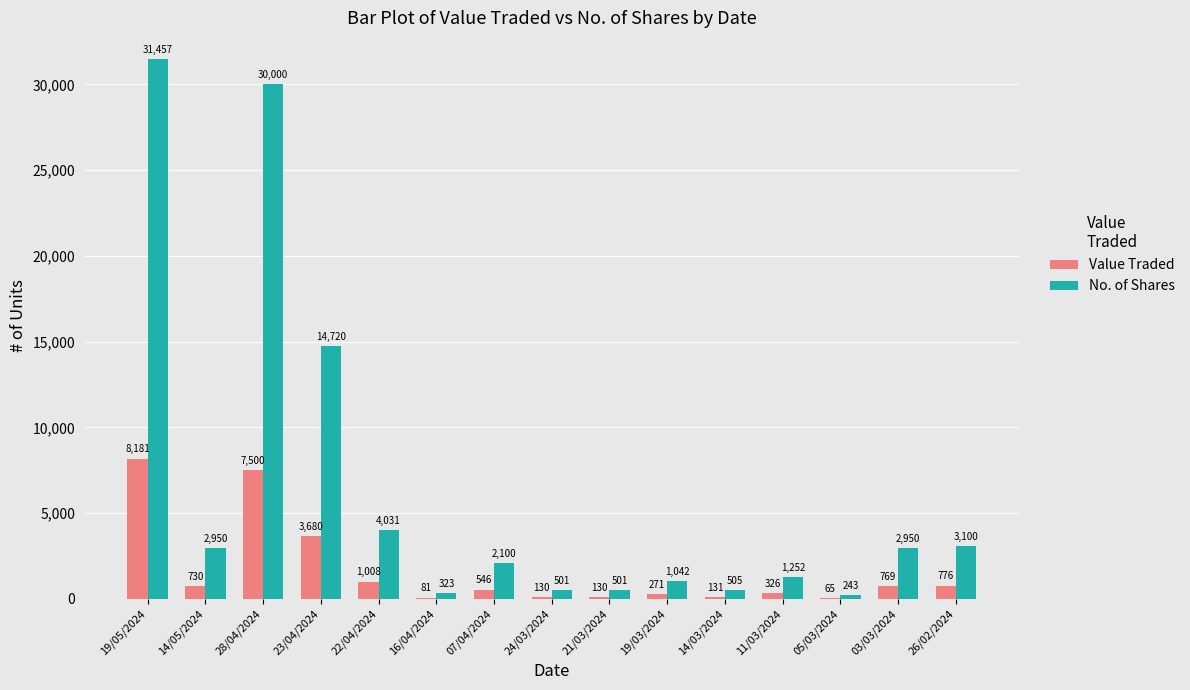

Are the bars grouped side by side (vs. stacked)?

Yes